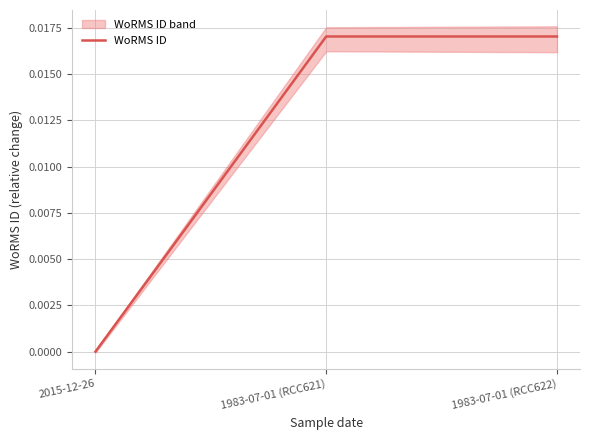

How many distinct data groups are displayed?

1